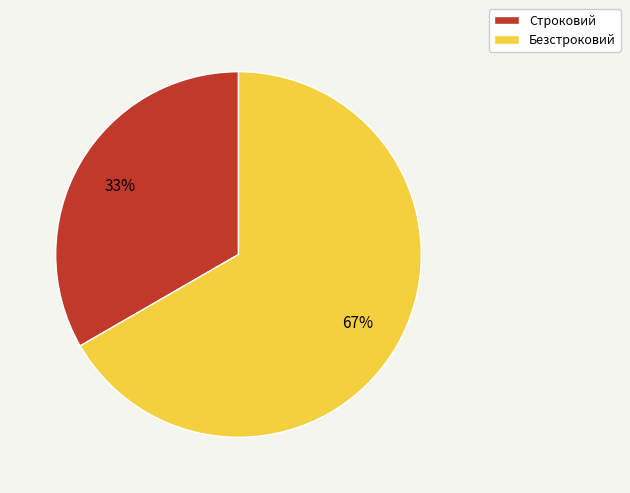

Is there any slice that represents more than half of the pie?

Yes